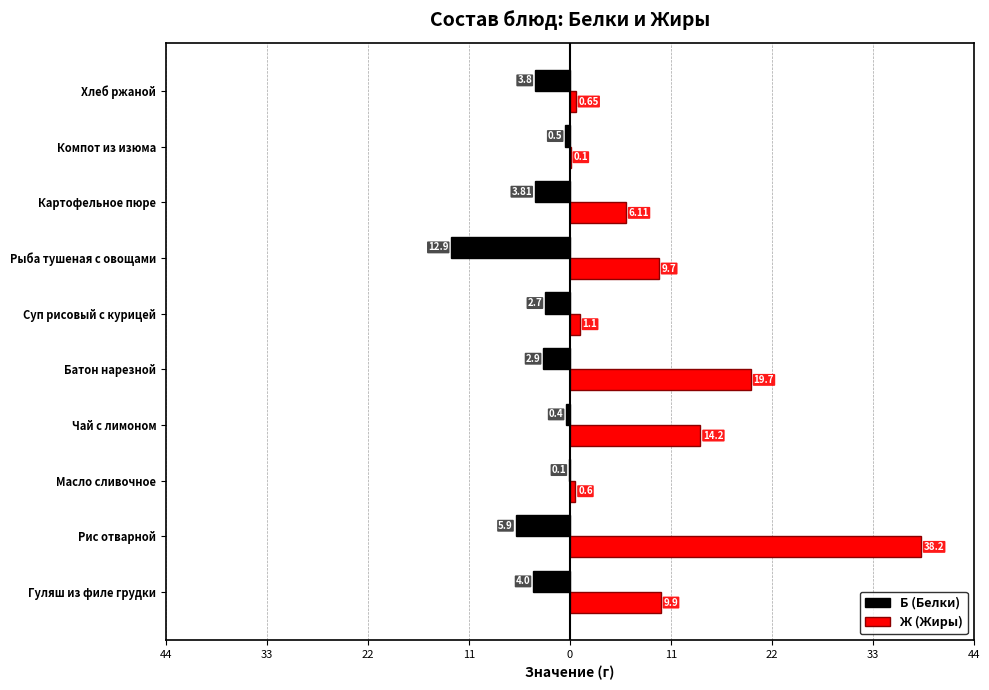

What is the average value of the Ж (Жиры) series?

10.0